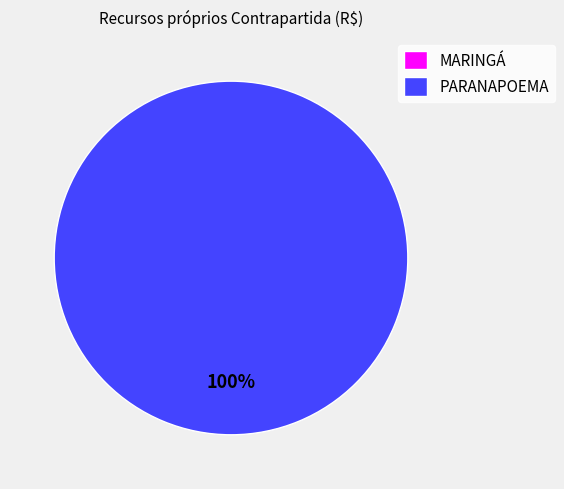

Which category has the biggest portion of the pie?

PARANAPOEMA